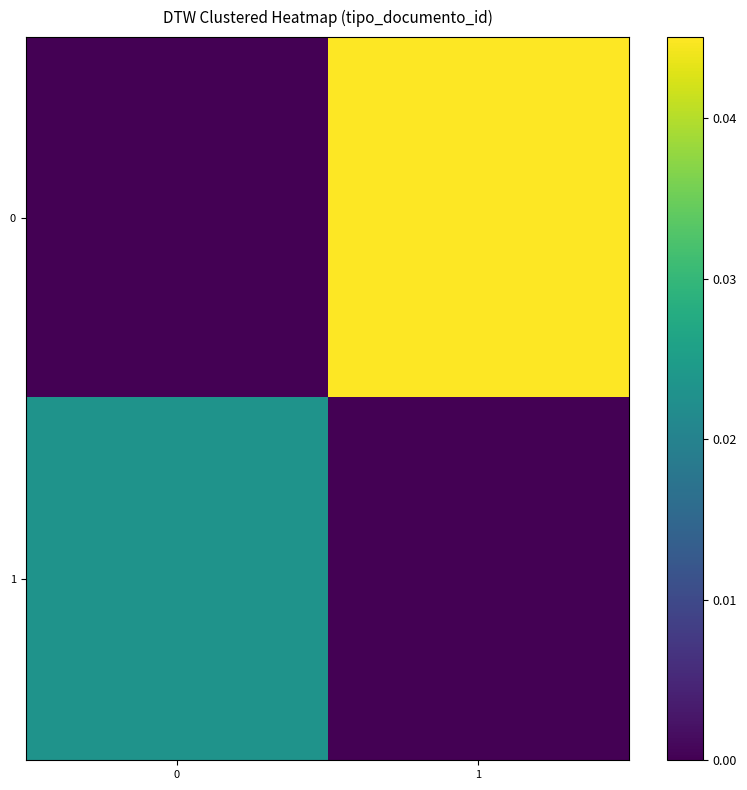

Which has a higher value, 0 or 1?

1